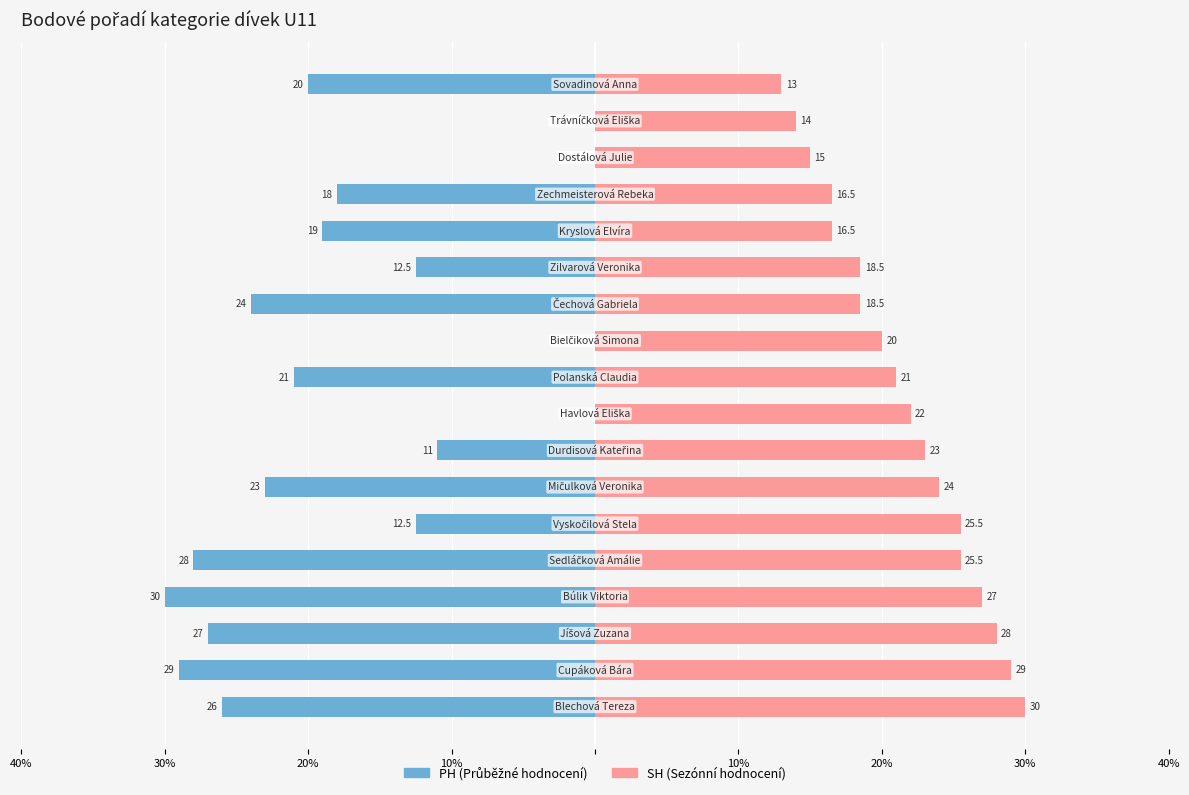

Are the bars horizontal?

Yes